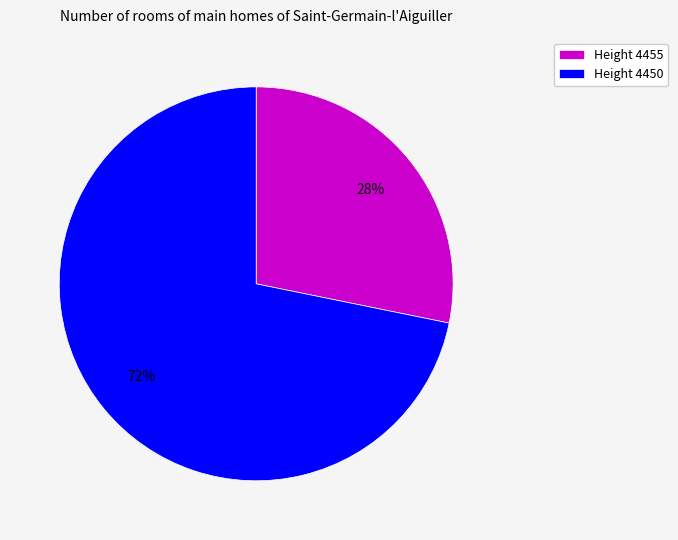

Rank the categories by value from lowest to highest.

Height 4455, Height 4450